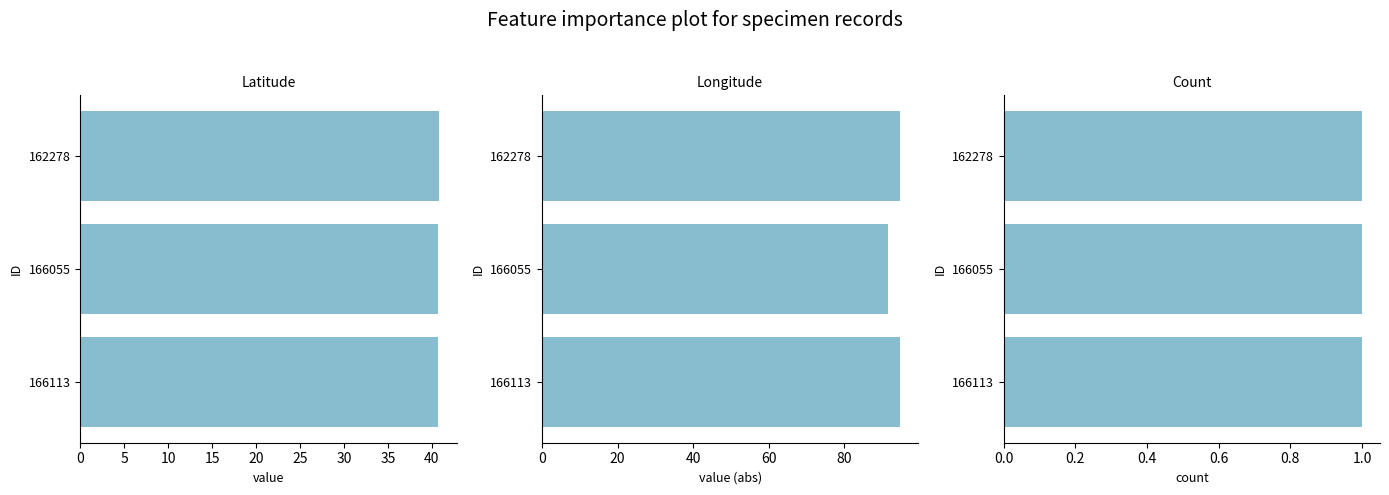

What is the sum of all Longitude values?

281.0